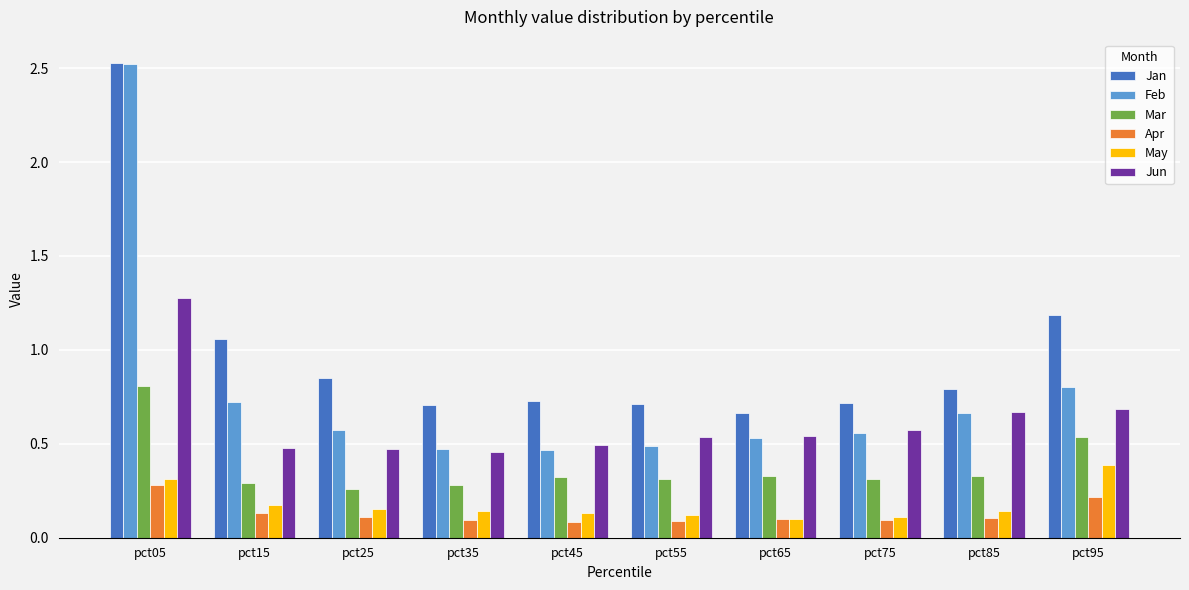

Which series changed the most between pct45 and pct95?

Jan